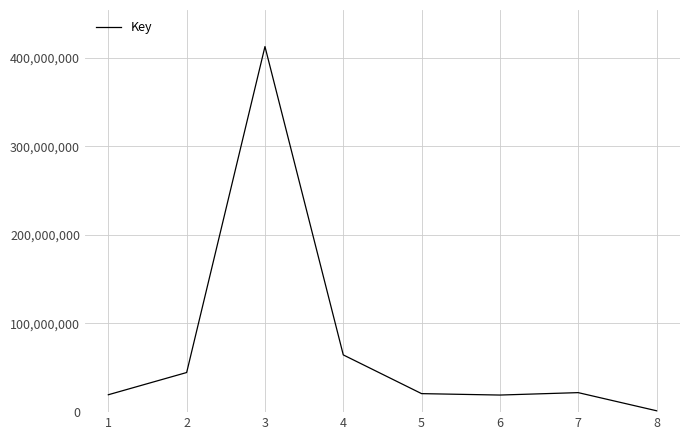

The chart shows a value of 412394819 at 3. True or false?

True